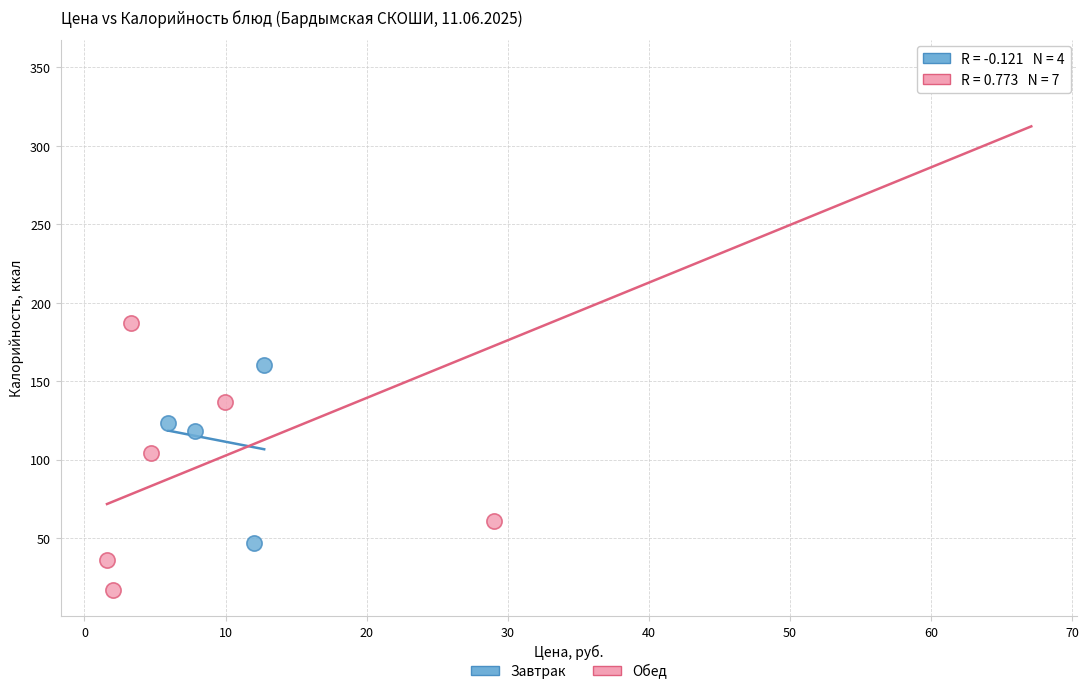

Which series reaches the maximum Y coordinate?

Обед